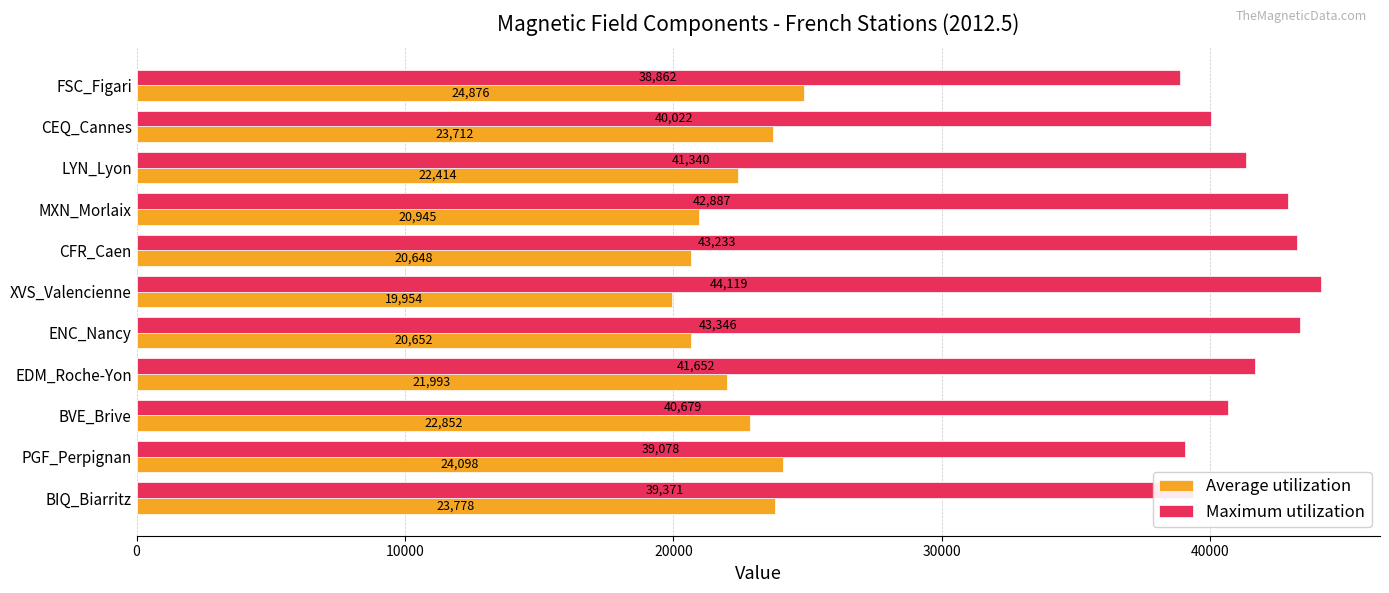

At how many categories does at least one series exceed 27570?

11